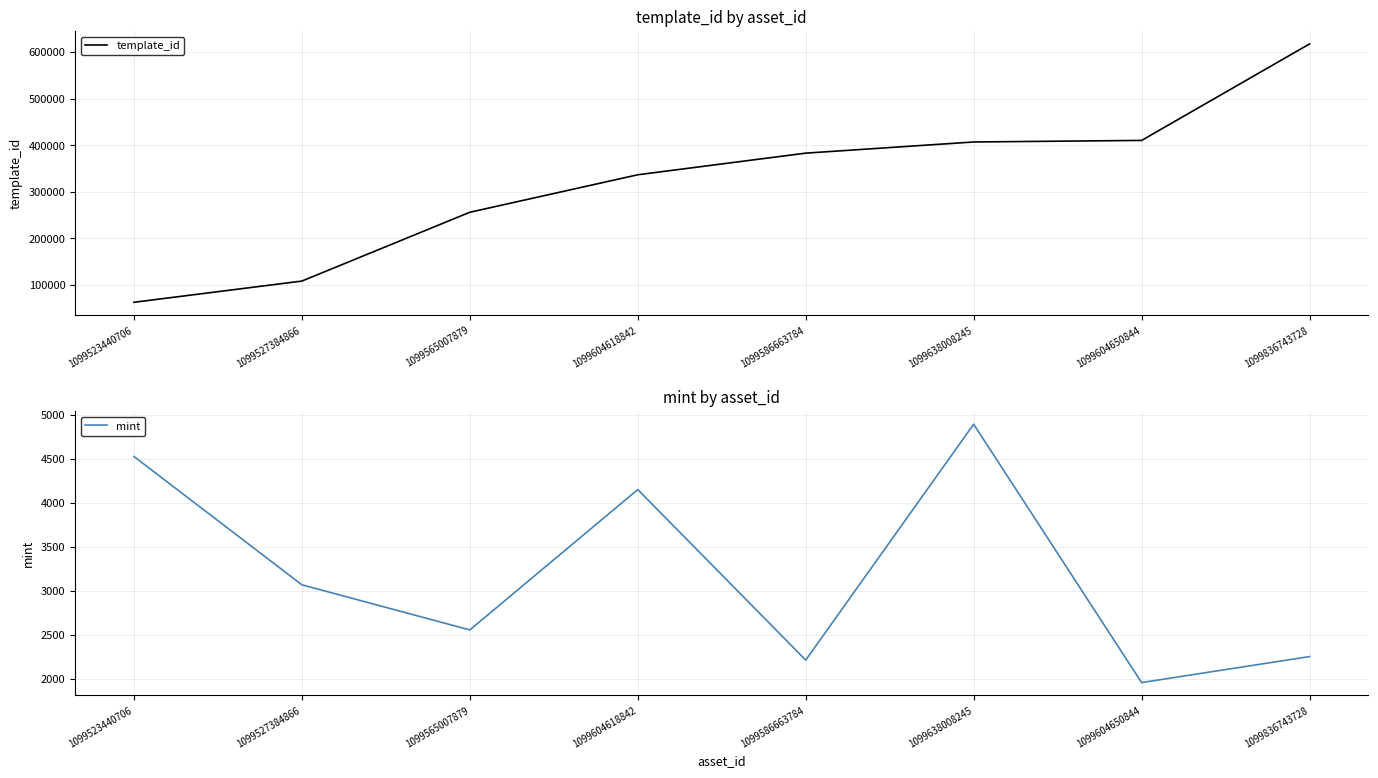

How many lines are shown in the chart?

2